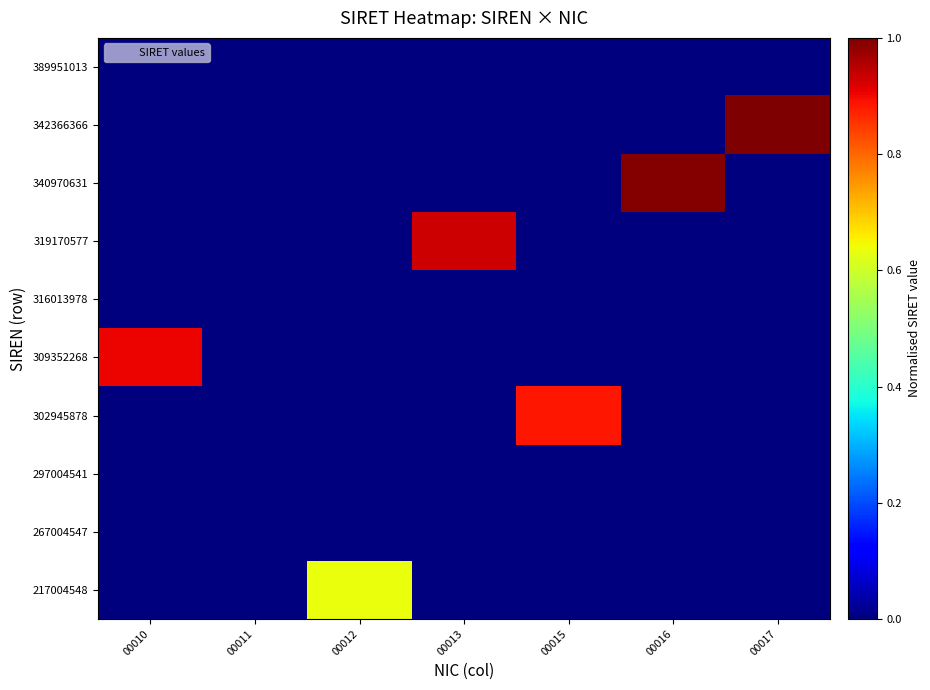

What is the maximum value shown in the chart?

1.0